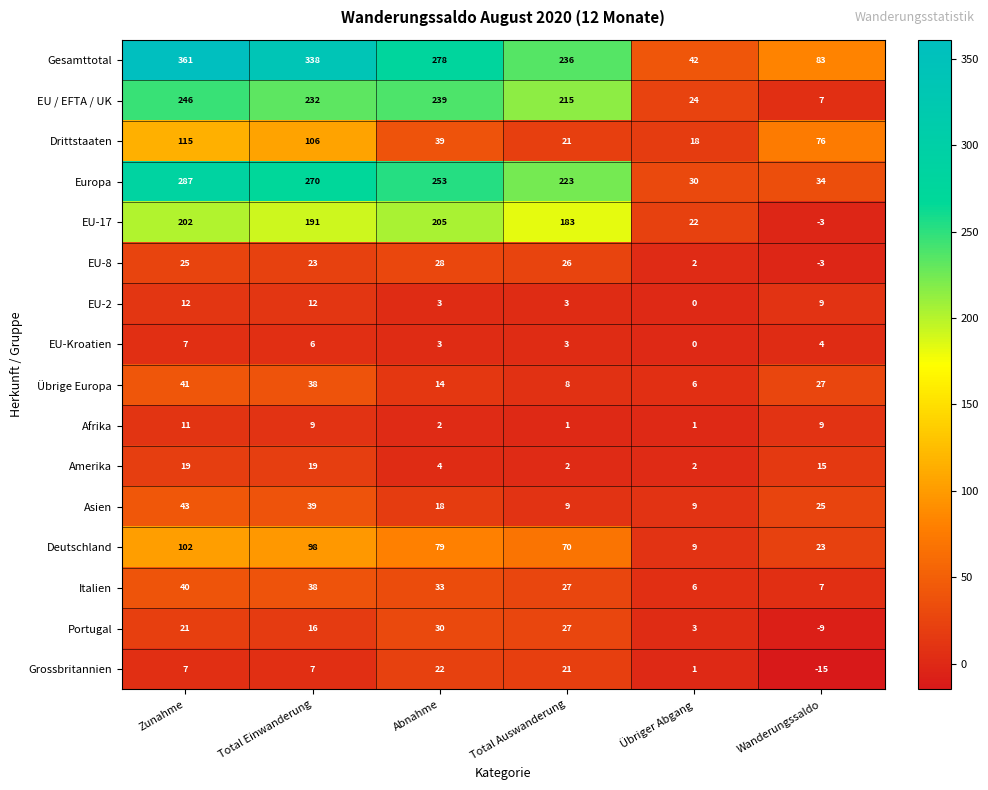

True or false: Amerika has a value of 4 at Abnahme.

True